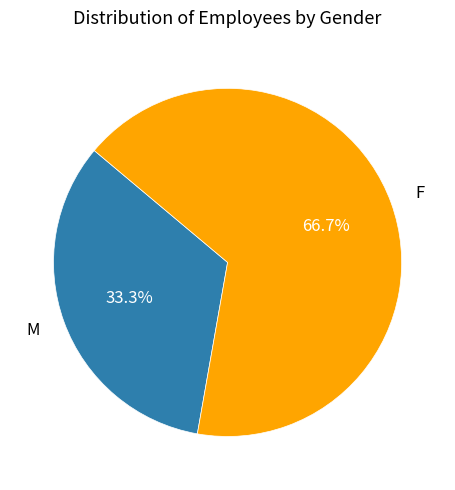

To the nearest percent, what is the average slice percentage?

50%